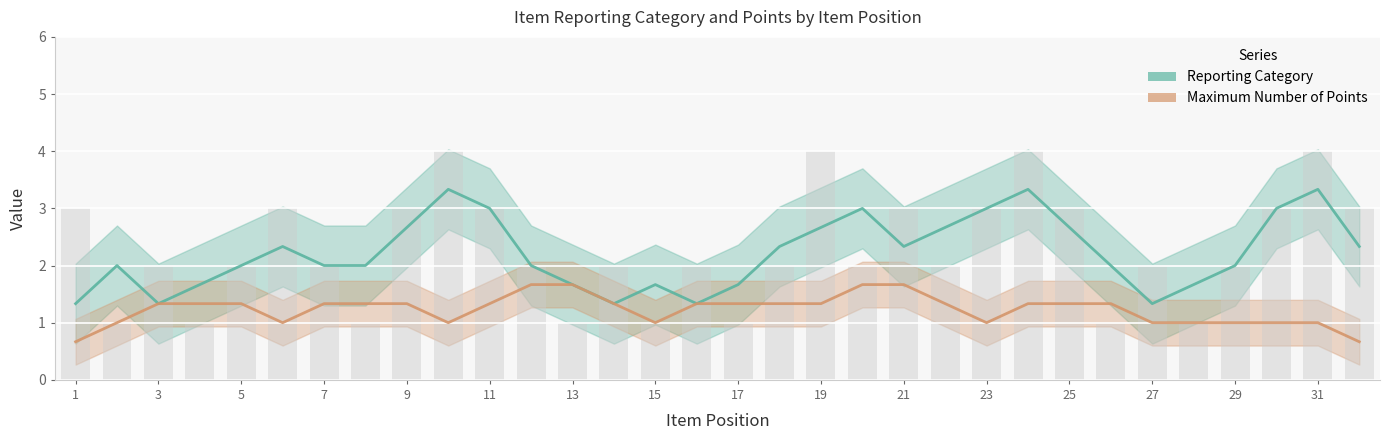

What is the difference between the maximum and minimum values in the Maximum Number of Points series?

1.0